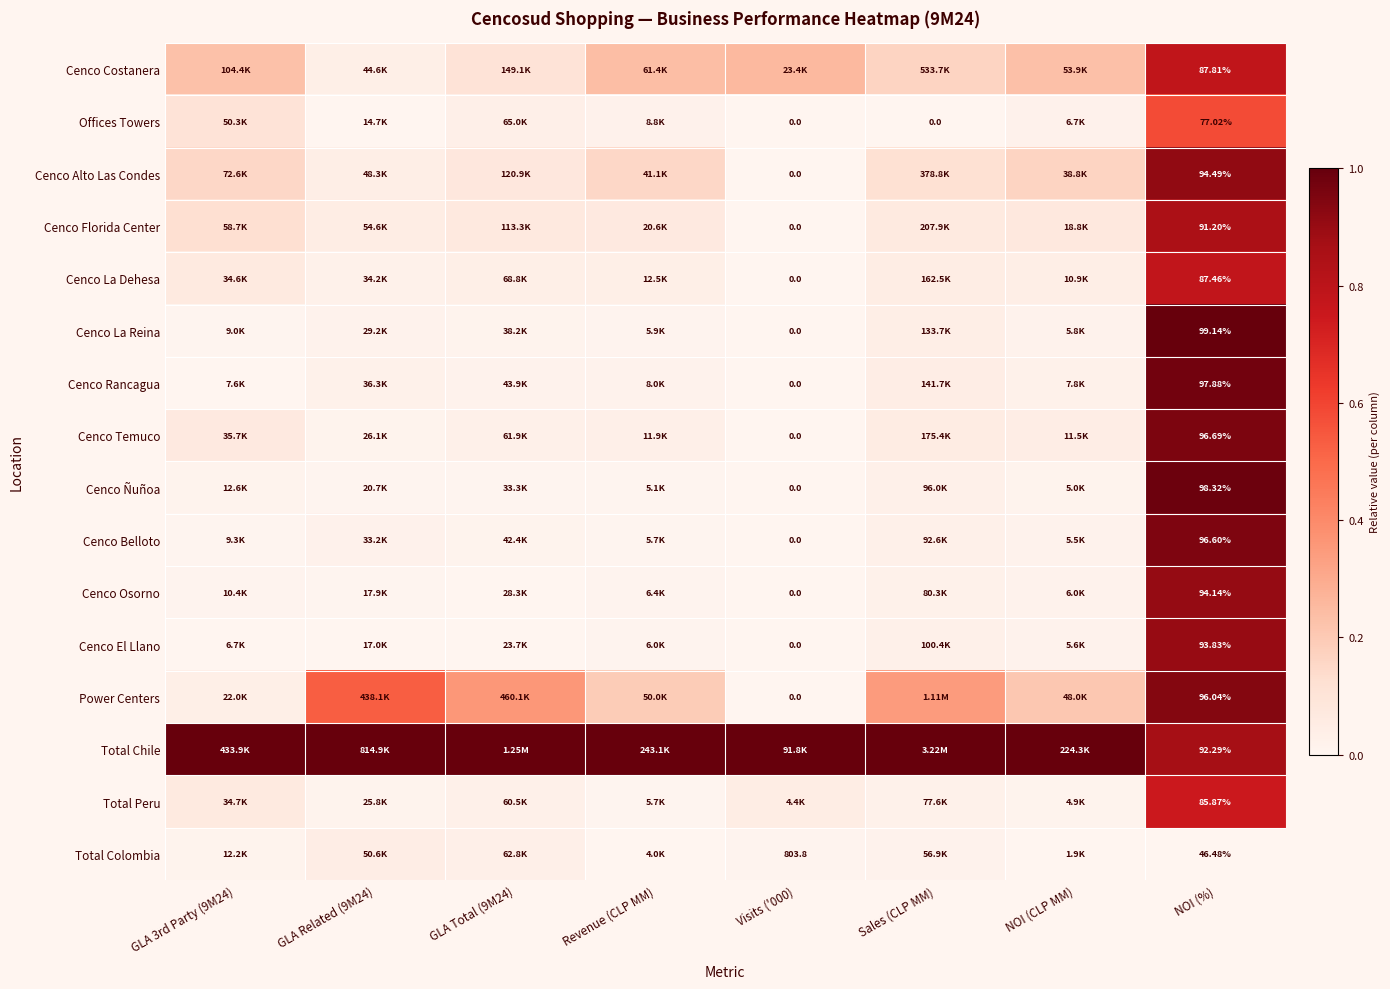

Is the value of Cenco Rancagua at NOI (%) greater than the value of Cenco El Llano at NOI (%)?

Yes